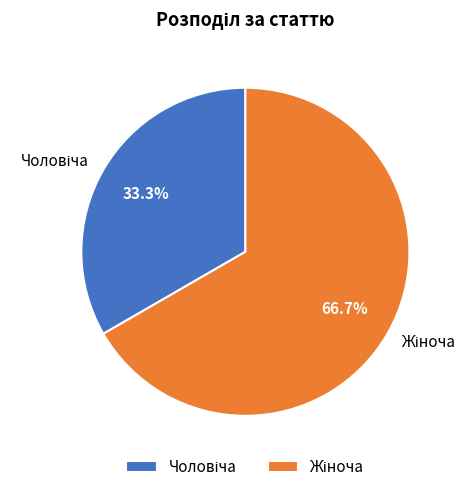

Which has a higher value, Чоловіча or Жіноча?

Жіноча